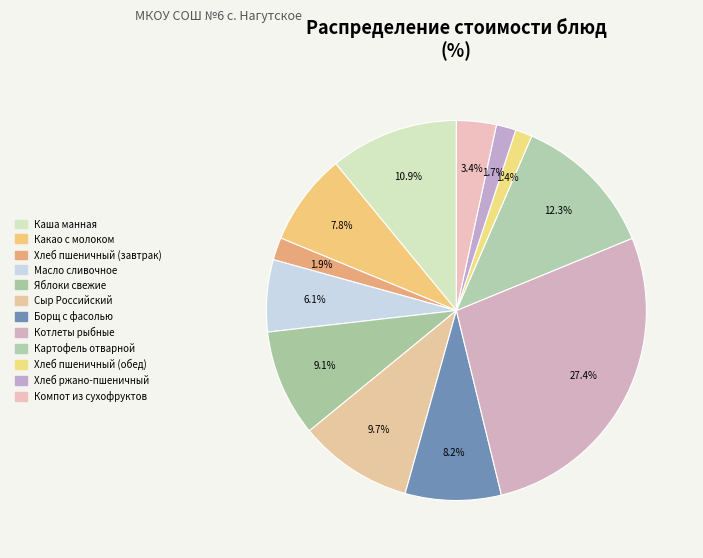

To the nearest percent, what portion does Яблоки свежие represent?

9%